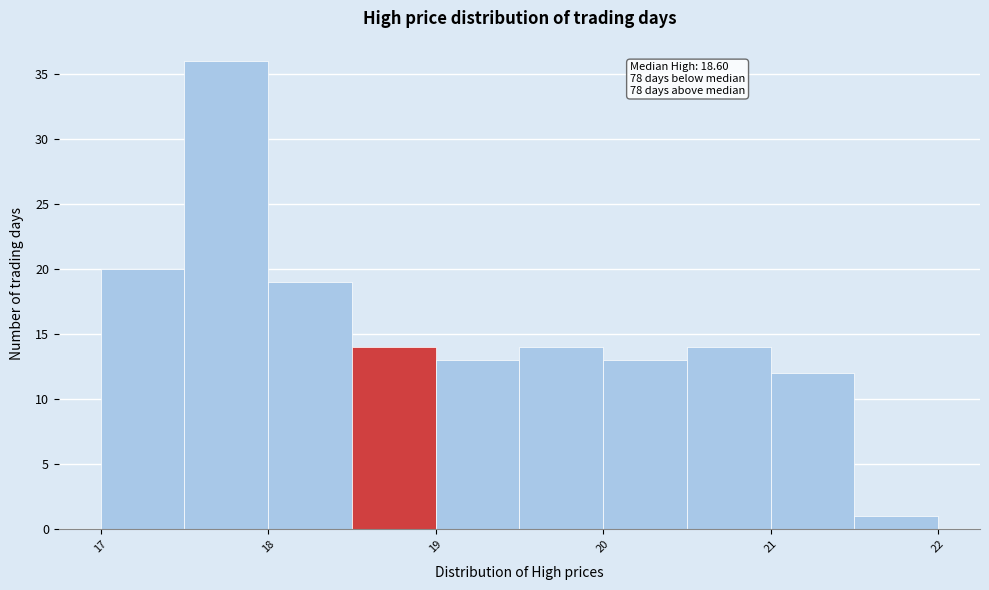

Which range on the x-axis has the tallest bar?

17.5 to 18.0